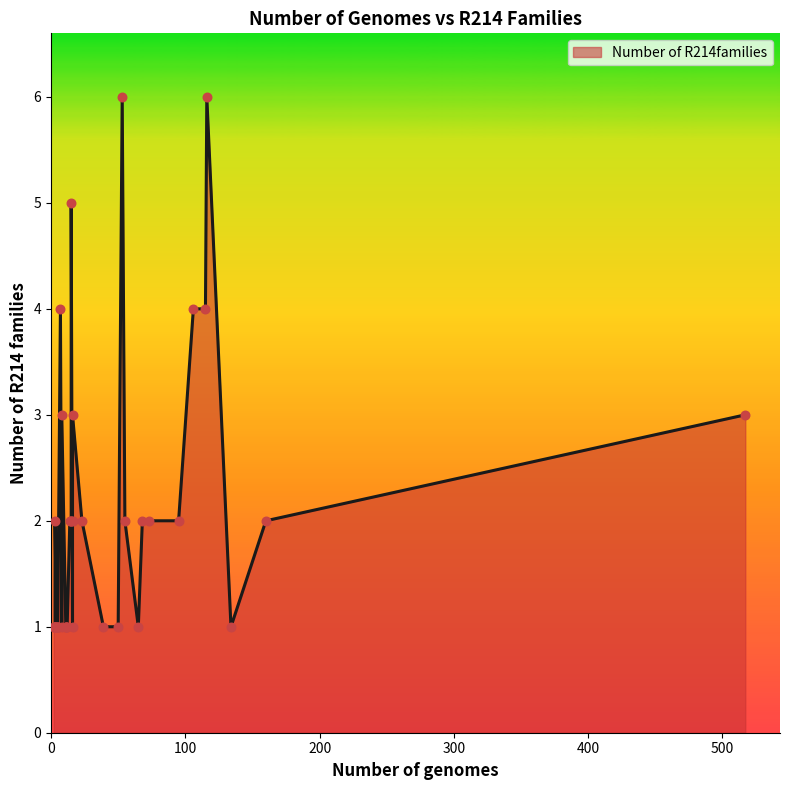

Approximately how many times larger is the value at 14 compared to 15?

1.0